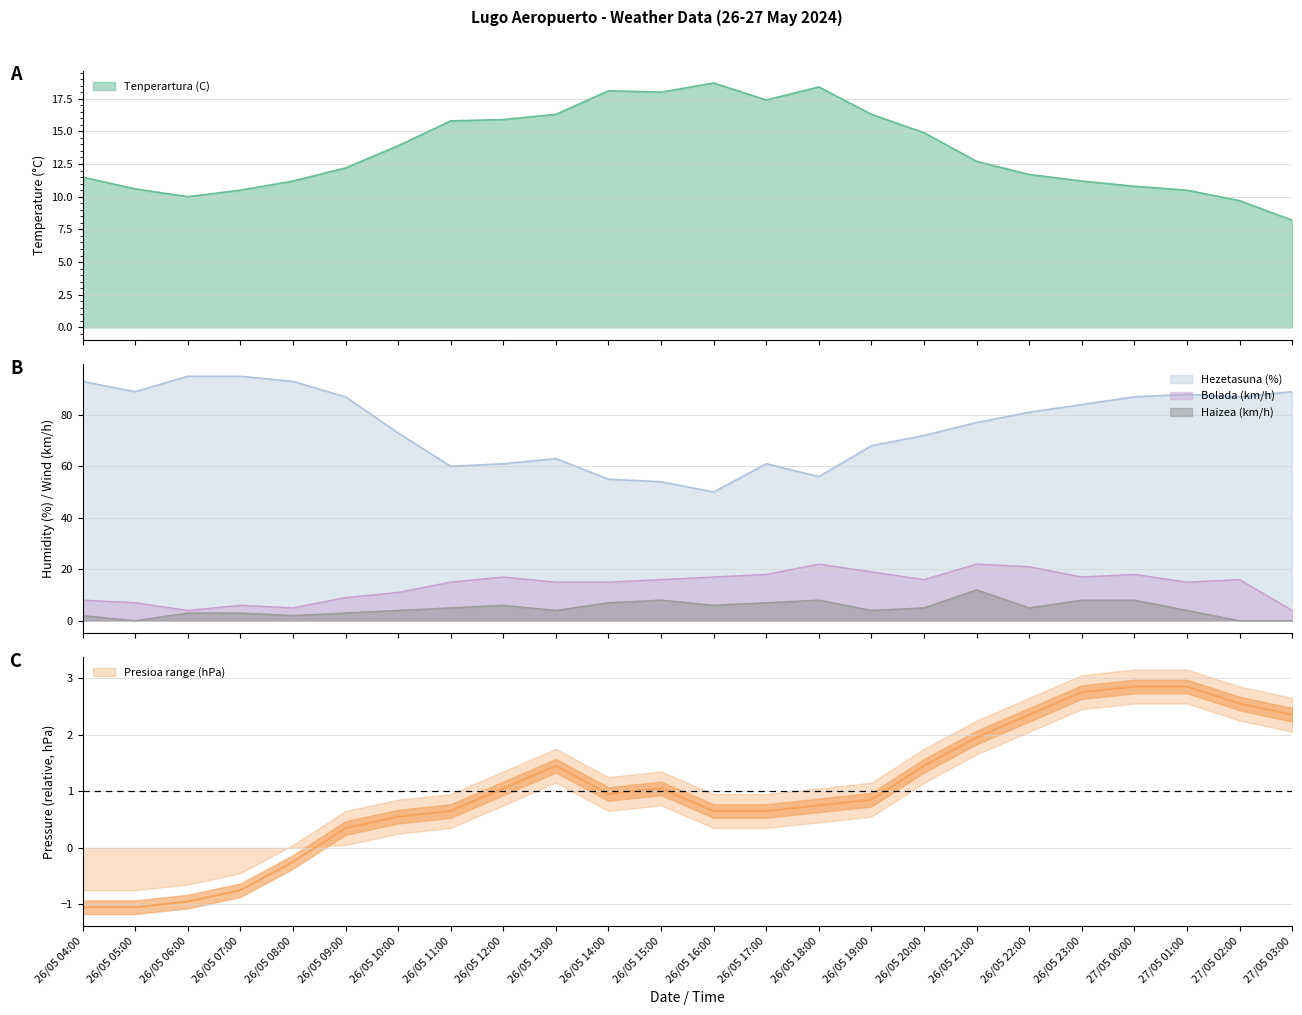

Reading left to right, what are all the values shown in this chart?

Tenperartura (C): 26/05 04:00=11.5	26/05 05:00=10.6	26/05 06:00=10.0	26/05 07:00=10.5	26/05 08:00=11.2	26/05 09:00=12.2	26/05 10:00=13.9	26/05 11:00=15.8	26/05 12:00=15.9	26/05 13:00=16.3	26/05 14:00=18.1	26/05 15:00=18.0	26/05 16:00=18.7	26/05 17:00=17.4	26/05 18:00=18.4	26/05 19:00=16.3	26/05 20:00=14.9	26/05 21:00=12.7	26/05 22:00=11.7	26/05 23:00=11.2	27/05 00:00=10.8	27/05 01:00=10.5	27/05 02:00=9.7	27/05 03:00=8.2
Hezetasuna (%): 26/05 04:00=93.0	26/05 05:00=89.0	26/05 06:00=95.0	26/05 07:00=95.0	26/05 08:00=93.0	26/05 09:00=87.0	26/05 10:00=73.0	26/05 11:00=60.0	26/05 12:00=61.0	26/05 13:00=63.0	26/05 14:00=55.0	26/05 15:00=54.0	26/05 16:00=50.0	26/05 17:00=61.0	26/05 18:00=56.0	26/05 19:00=68.0	26/05 20:00=72.0	26/05 21:00=77.0	26/05 22:00=81.0	26/05 23:00=84.0	27/05 00:00=87.0	27/05 01:00=88.0	27/05 02:00=87.0	27/05 03:00=89.0
Presioa (hPa) offset: 26/05 04:00=-1.0	26/05 05:00=-1.0	26/05 06:00=-0.9	26/05 07:00=-0.7	26/05 08:00=-0.2	26/05 09:00=0.4	26/05 10:00=0.6	26/05 11:00=0.7	26/05 12:00=1.1	26/05 13:00=1.5	26/05 14:00=1.0	26/05 15:00=1.1	26/05 16:00=0.7	26/05 17:00=0.7	26/05 18:00=0.8	26/05 19:00=0.9	26/05 20:00=1.5	26/05 21:00=2.0	26/05 22:00=2.4	26/05 23:00=2.8	27/05 00:00=2.9	27/05 01:00=2.9	27/05 02:00=2.6	27/05 03:00=2.4
Haizearen abiadura (km/h): 26/05 04:00=2.0	26/05 05:00=0.0	26/05 06:00=3.0	26/05 07:00=3.0	26/05 08:00=2.0	26/05 09:00=3.0	26/05 10:00=4.0	26/05 11:00=5.0	26/05 12:00=6.0	26/05 13:00=4.0	26/05 14:00=7.0	26/05 15:00=8.0	26/05 16:00=6.0	26/05 17:00=7.0	26/05 18:00=8.0	26/05 19:00=4.0	26/05 20:00=5.0	26/05 21:00=12.0	26/05 22:00=5.0	26/05 23:00=8.0	27/05 00:00=8.0	27/05 01:00=4.0	27/05 02:00=0.0	27/05 03:00=0.0
Bolada (km/h): 26/05 04:00=8.0	26/05 05:00=7.0	26/05 06:00=4.0	26/05 07:00=6.0	26/05 08:00=5.0	26/05 09:00=9.0	26/05 10:00=11.0	26/05 11:00=15.0	26/05 12:00=17.0	26/05 13:00=15.0	26/05 14:00=15.0	26/05 15:00=16.0	26/05 16:00=17.0	26/05 17:00=18.0	26/05 18:00=22.0	26/05 19:00=19.0	26/05 20:00=16.0	26/05 21:00=22.0	26/05 22:00=21.0	26/05 23:00=17.0	27/05 00:00=18.0	27/05 01:00=15.0	27/05 02:00=16.0	27/05 03:00=4.0